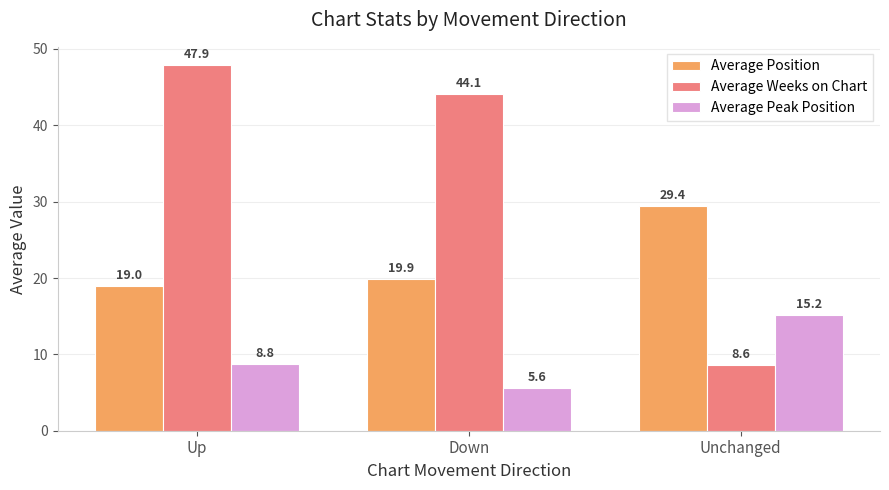

The Average Peak Position series shows 5.6 at Down. True or false?

True